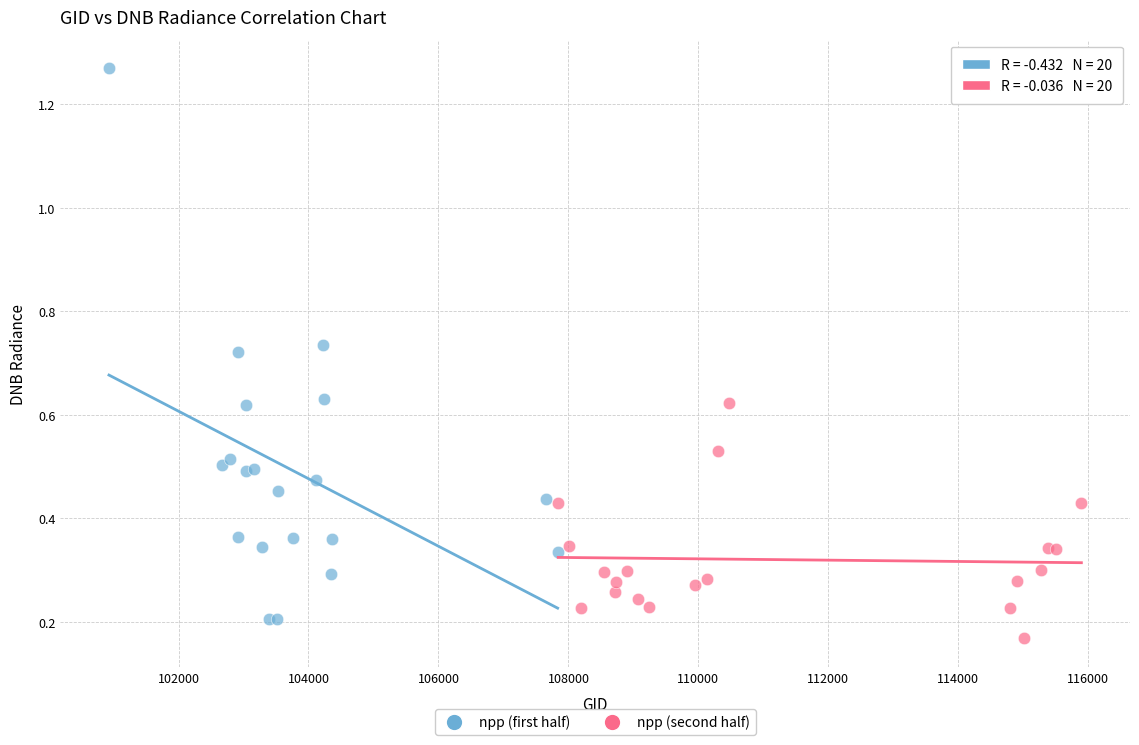

Which series contains the lowest Y value?

npp (second half)